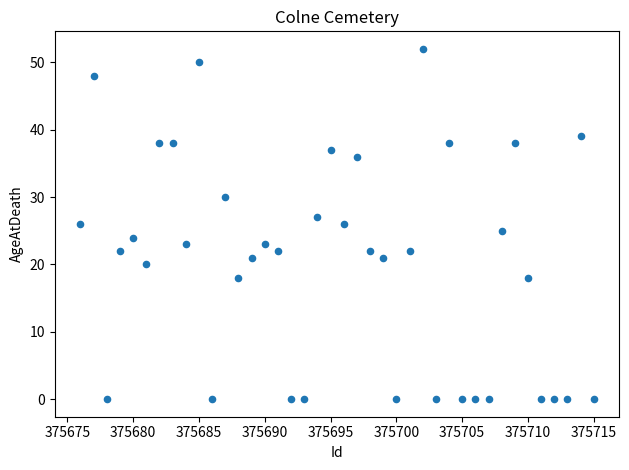

What is the range of Y values (max minus min)?

52